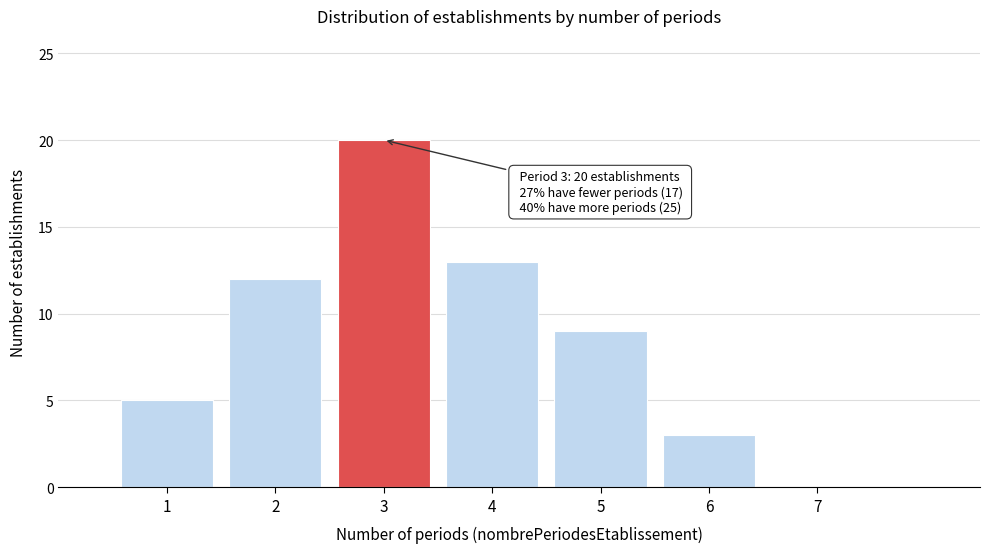

Over which range of the x-axis is the bar tallest?

2.5 to 3.5